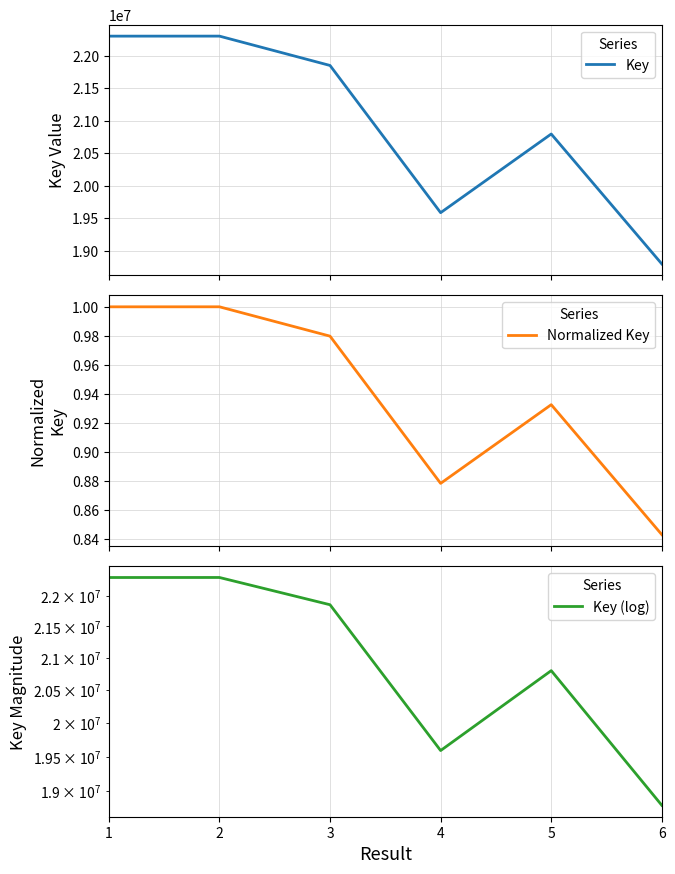

Reading left to right, what are all the values shown in this chart?

Key: 22301441.0	22301886.0	21850646.0	19587478.0	20797135.0	18799216.0
Normalized Key: 1.0	1.0	1.0	0.9	0.9	0.8
Key (log): 22301441.0	22301886.0	21850646.0	19587478.0	20797135.0	18799216.0